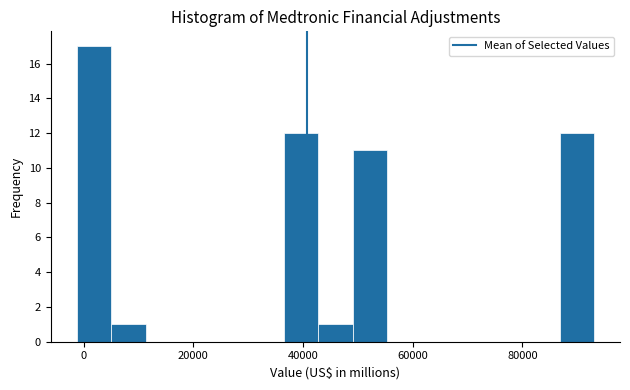

Around what value on the x-axis is the tallest bar? Give the approximate position of its centre, as read against the axis.

2000